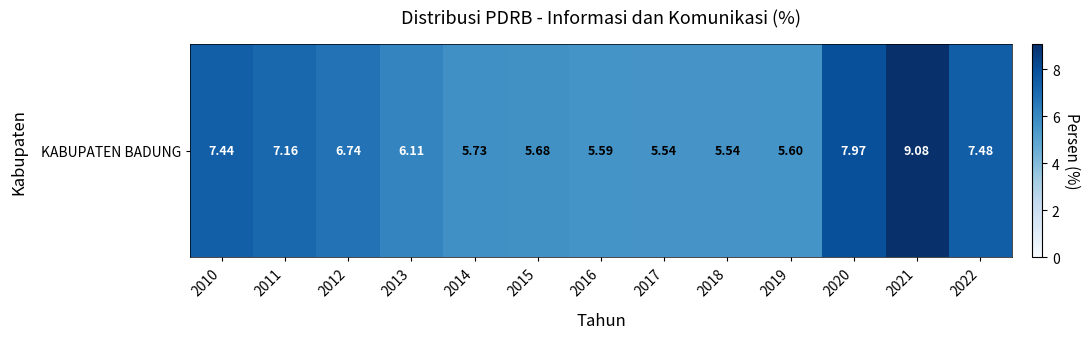

Reading left to right, transcribe all the data shown in this chart.

7.4	7.2	6.7	6.1	5.7	5.7	5.6	5.5	5.5	5.6	8.0	9.1	7.5